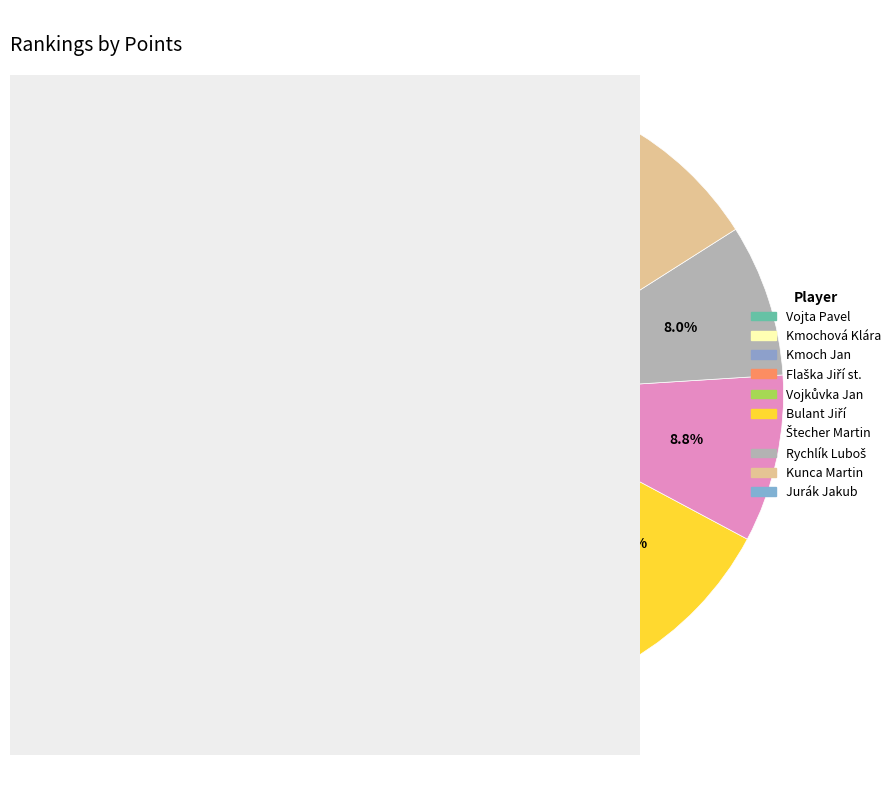

How many slices are in this pie chart?

10